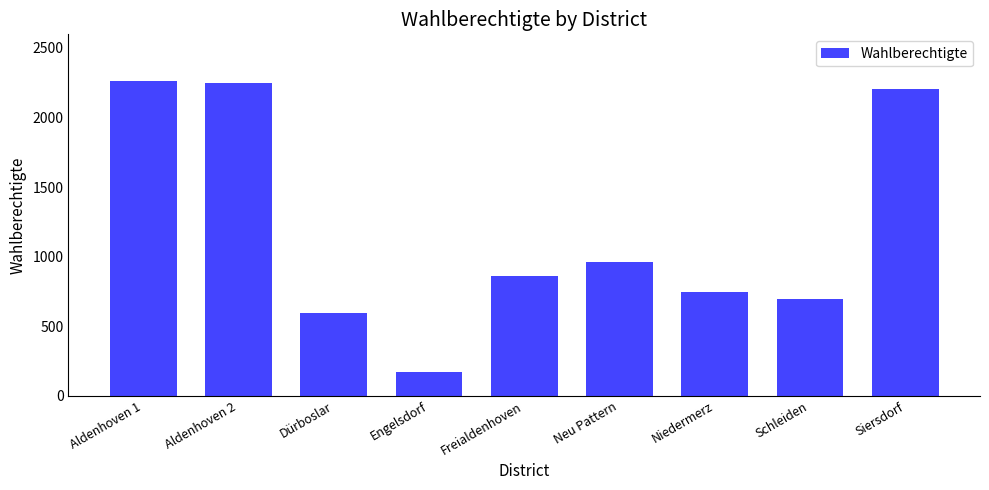

What is the difference between the values at Dürboslar and Siersdorf?

1607